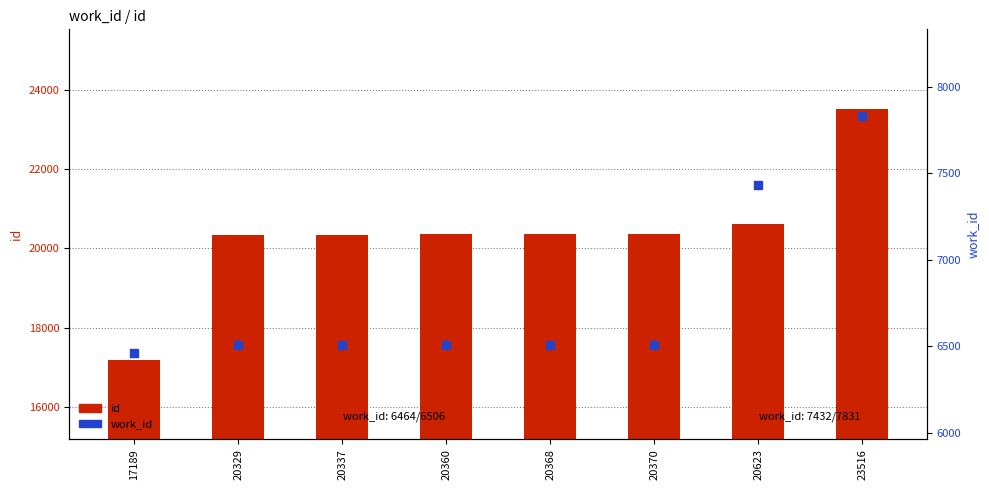

Which series reaches the minimum Y coordinate?

work_id